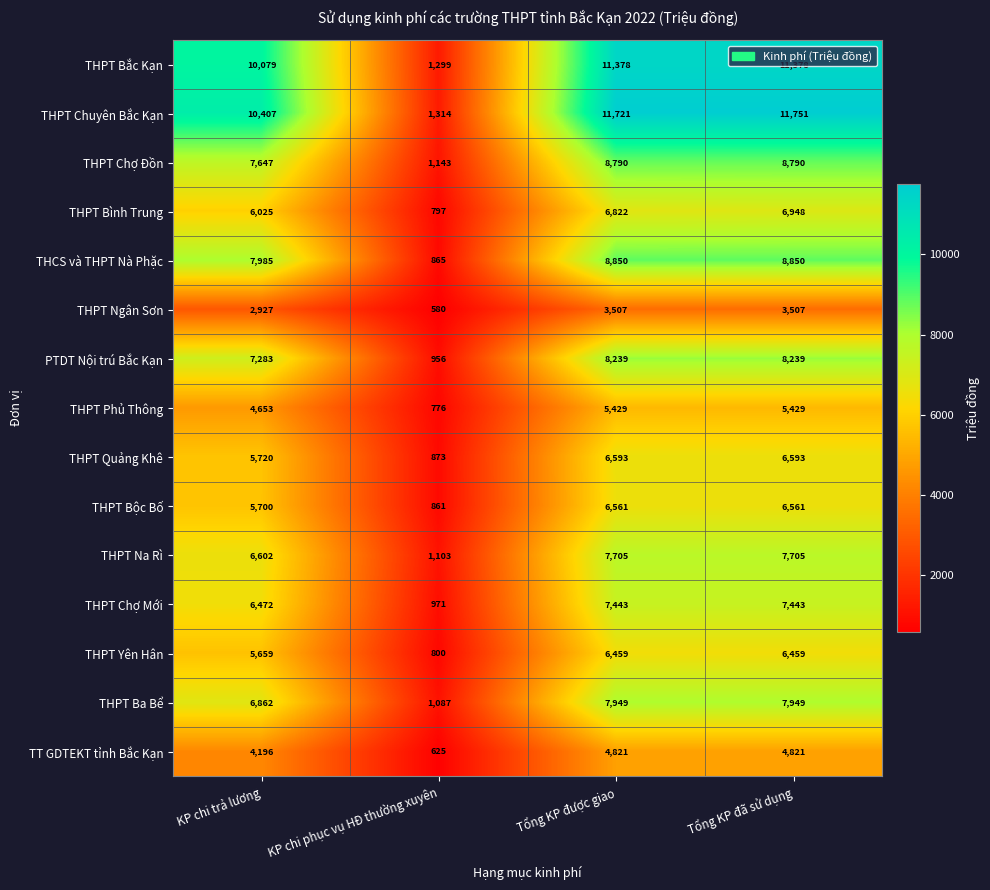

What is the minimum value shown in the chart?

580